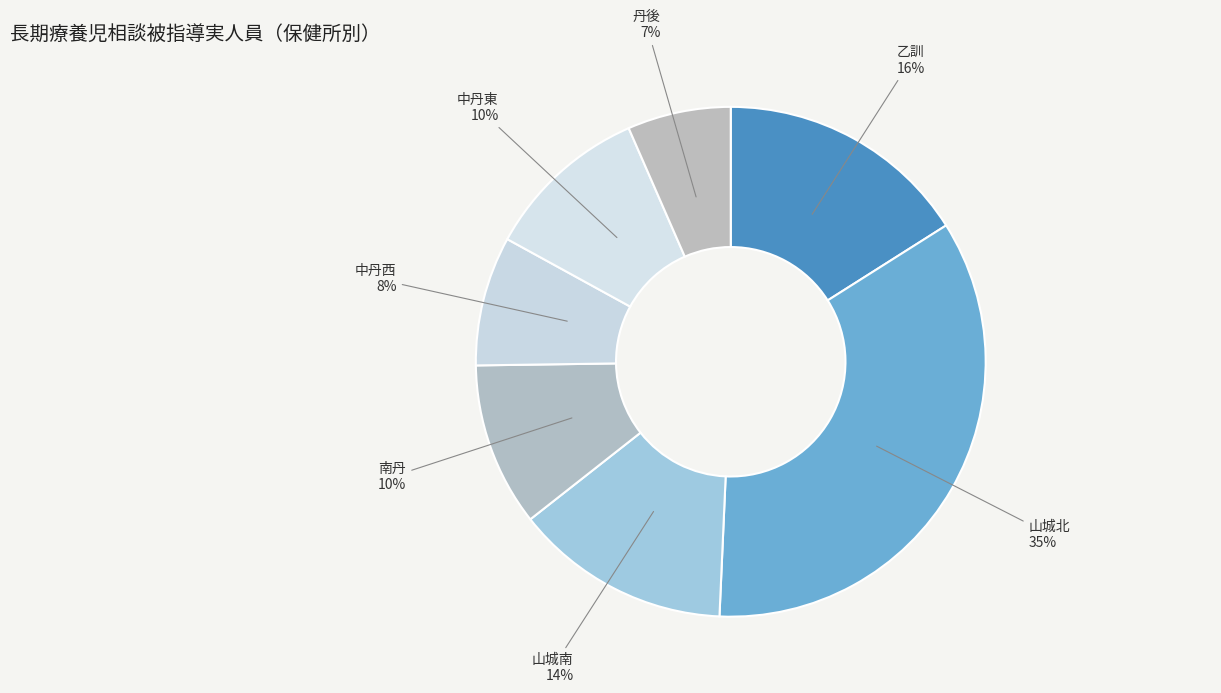

Which has a higher value, 南丹 or 山城北?

山城北